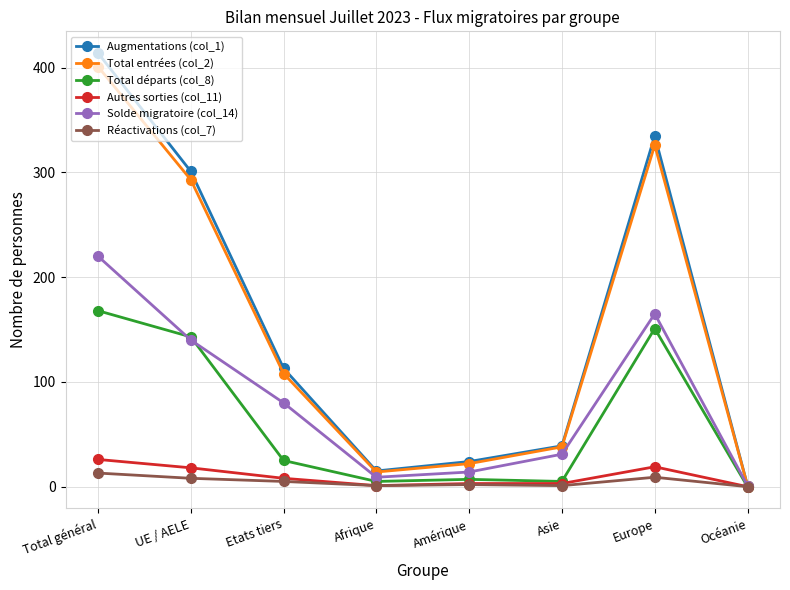

At how many categories does at least one series exceed 219?

3